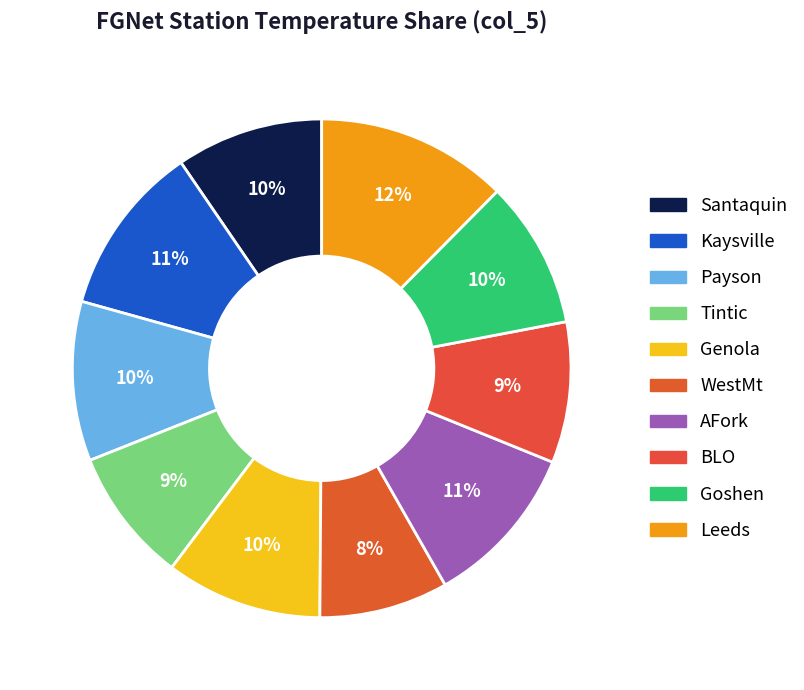

Count the number of slices in the pie.

10